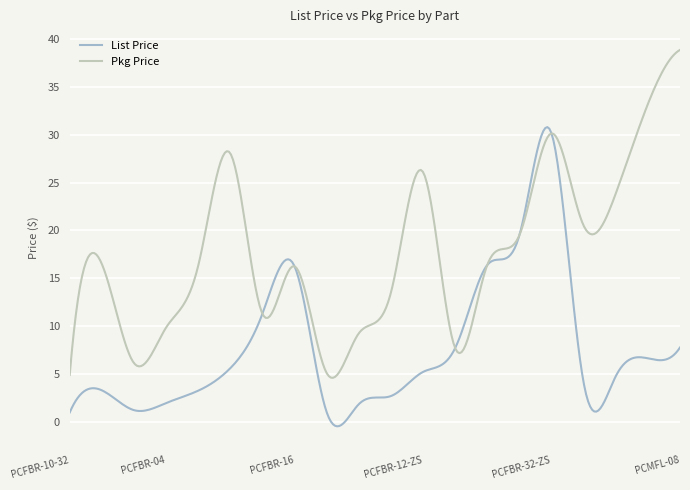

Which series has the widest spread of values?

Pkg Price